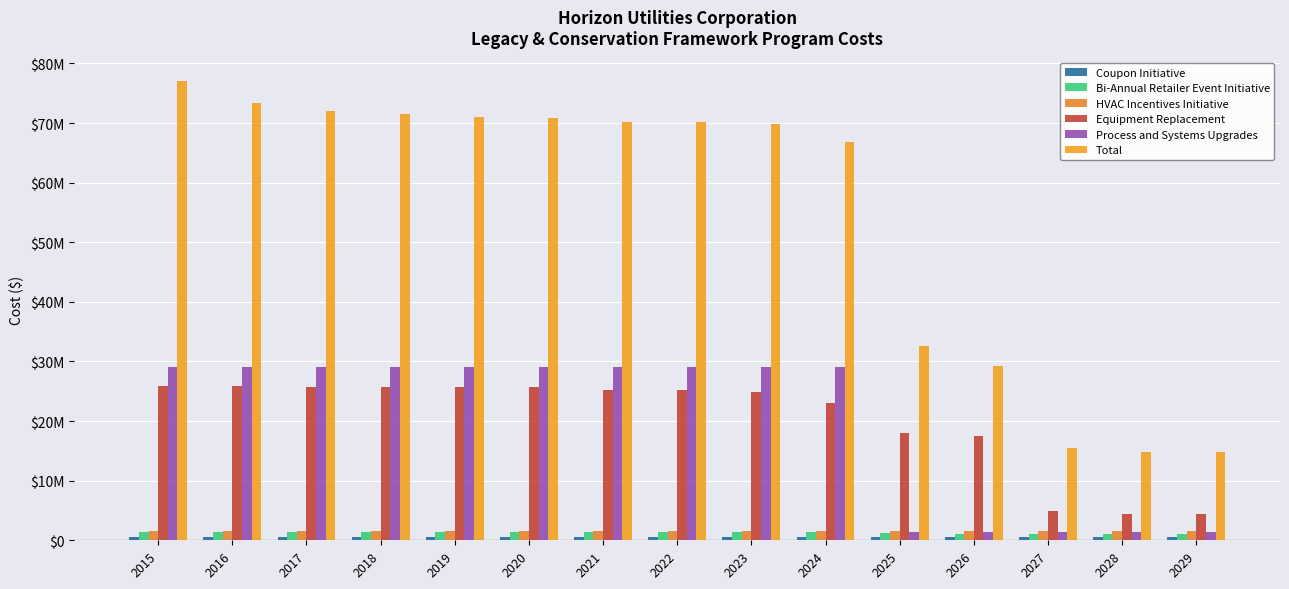

Are the bars grouped side by side (vs. stacked)?

Yes